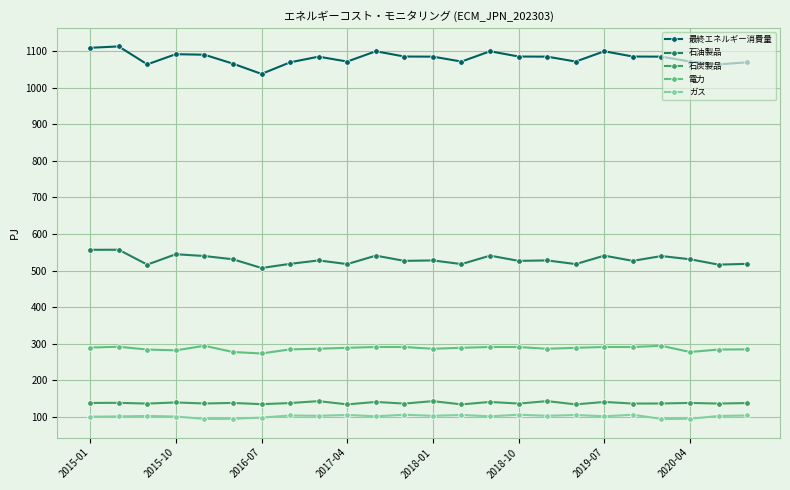

At how many categories does at least one series exceed 809?

24